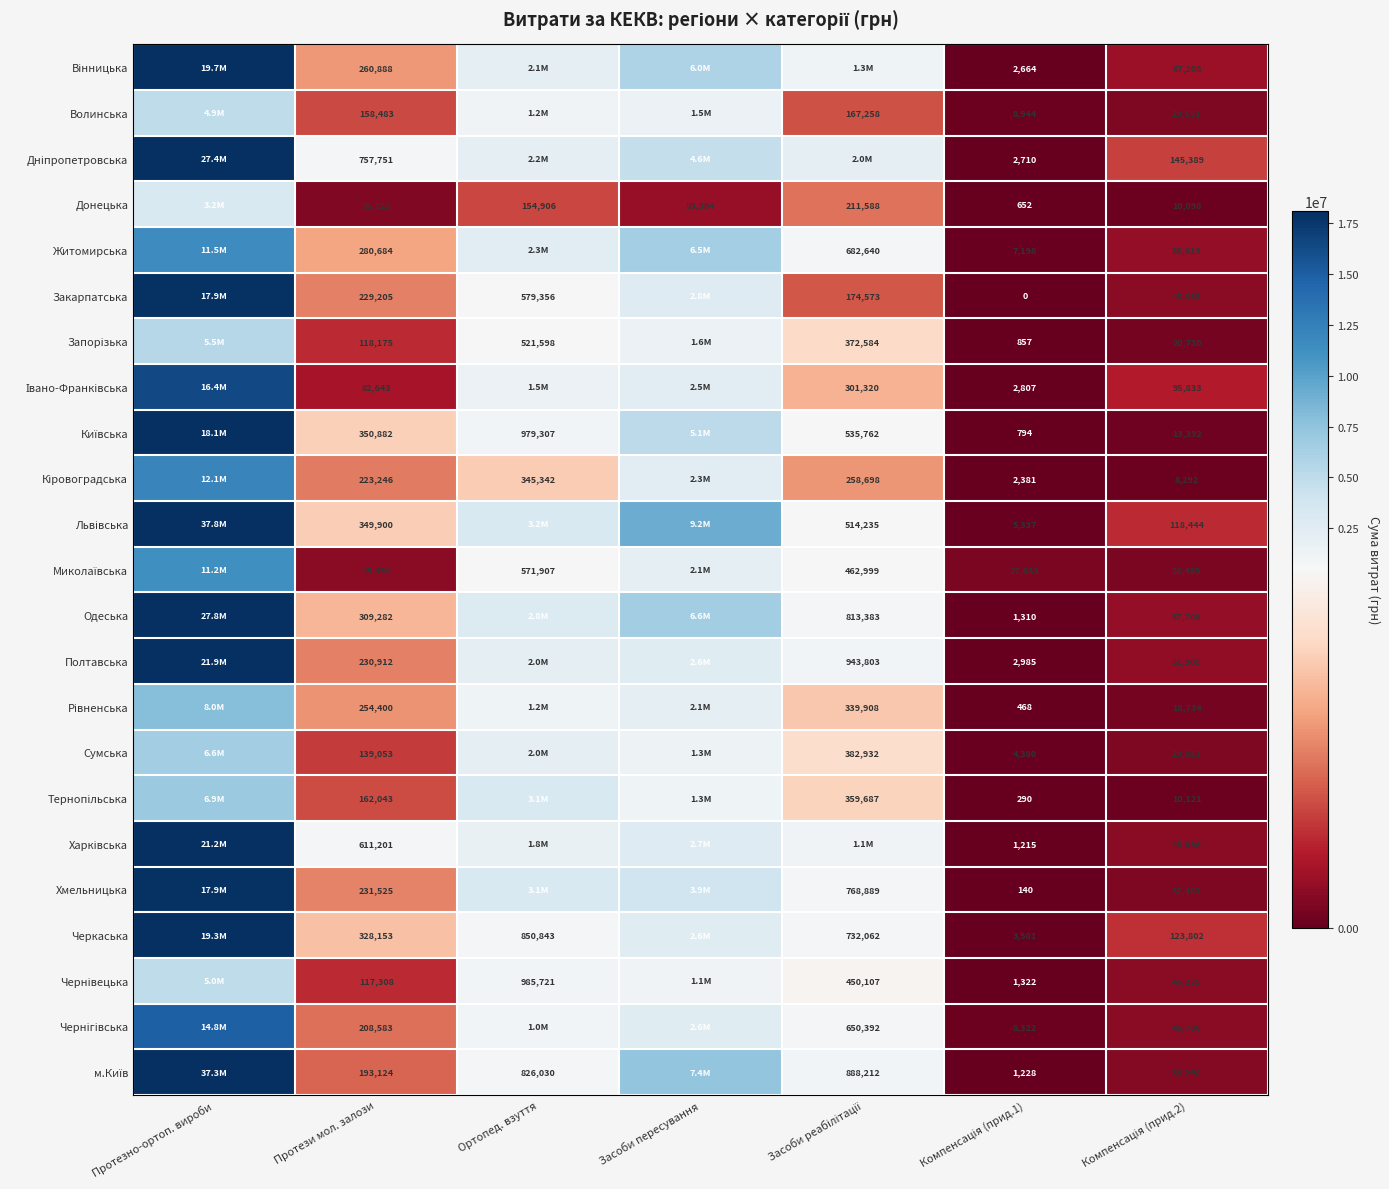

What is the sum of the Волинська values at Засоби реабілітації and Компенсація (прид.1)?

176202